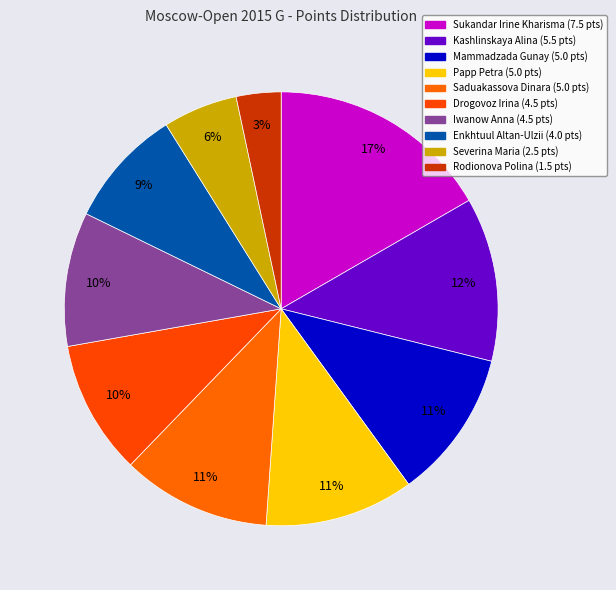

Count the number of slices in the pie.

10